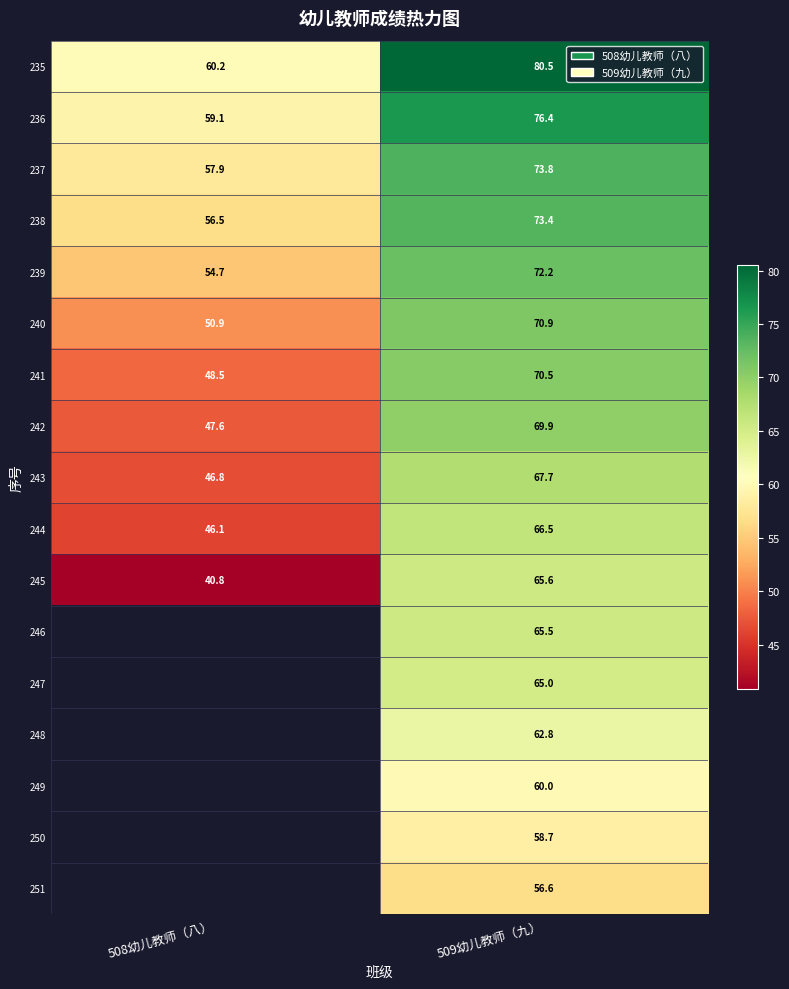

How many distinct data groups are displayed?

17